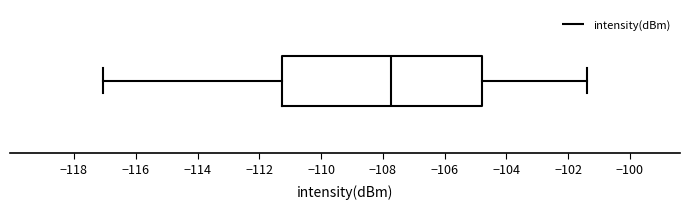

Where does the right whisker of the box end on the x-axis? The values are not printed on the chart, so give them approximately, as read against the axis.

-101.4